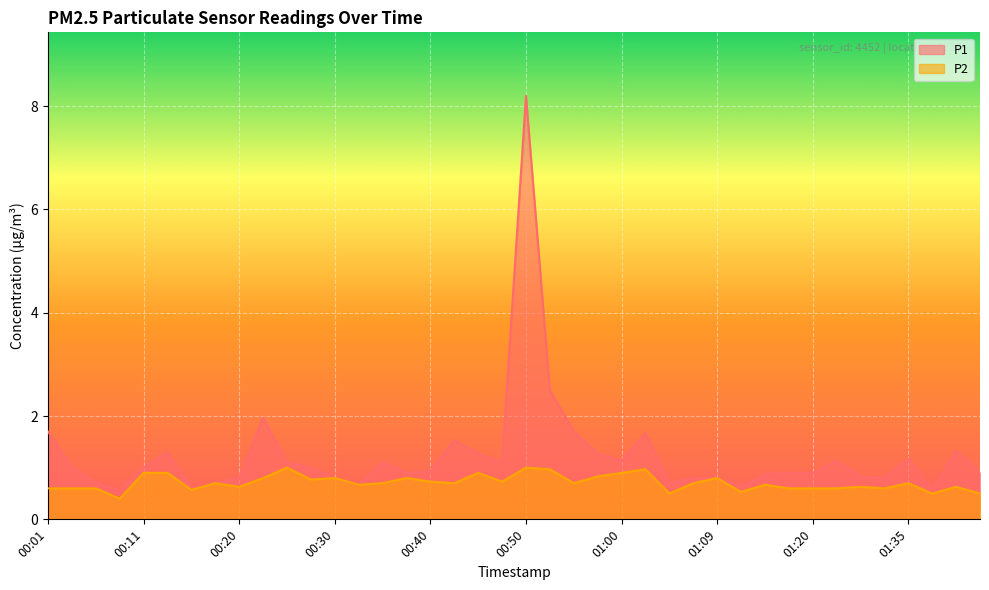

Rank the series by their maximum value, from lowest to highest.

P2, P1